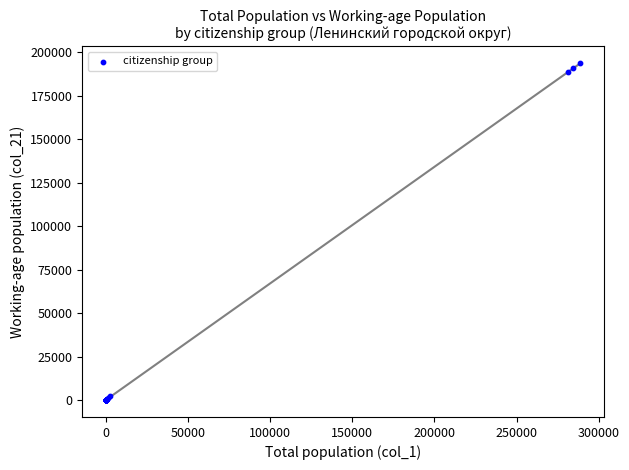

What Y value in the scatter plot is closest to 96898?

188582